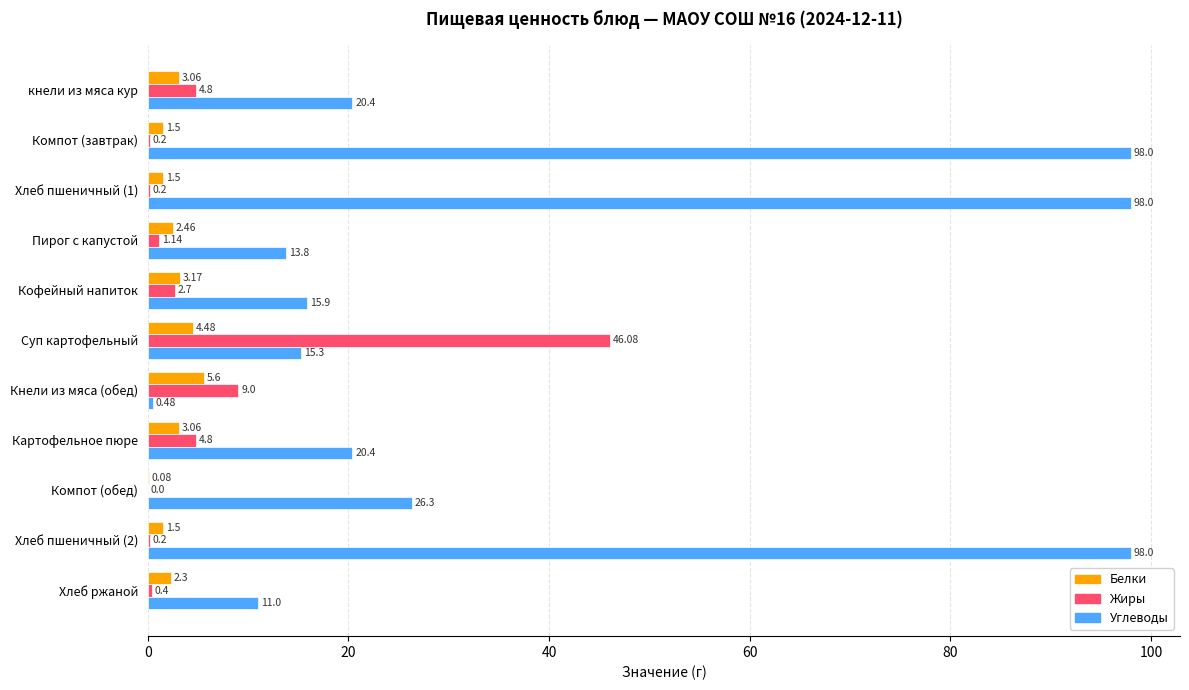

Which series changed the most between Суп картофельный and Хлеб пшеничный (2)?

Углеводы